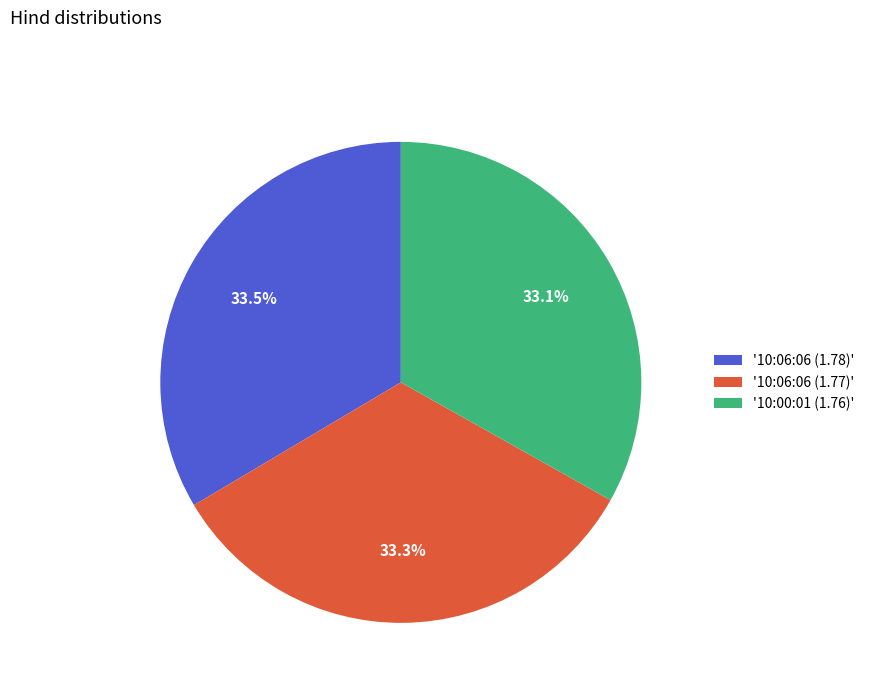

Is the sum of '10:06:06 (1.78)' and '10:00:01 (1.76)' greater than half?

Yes